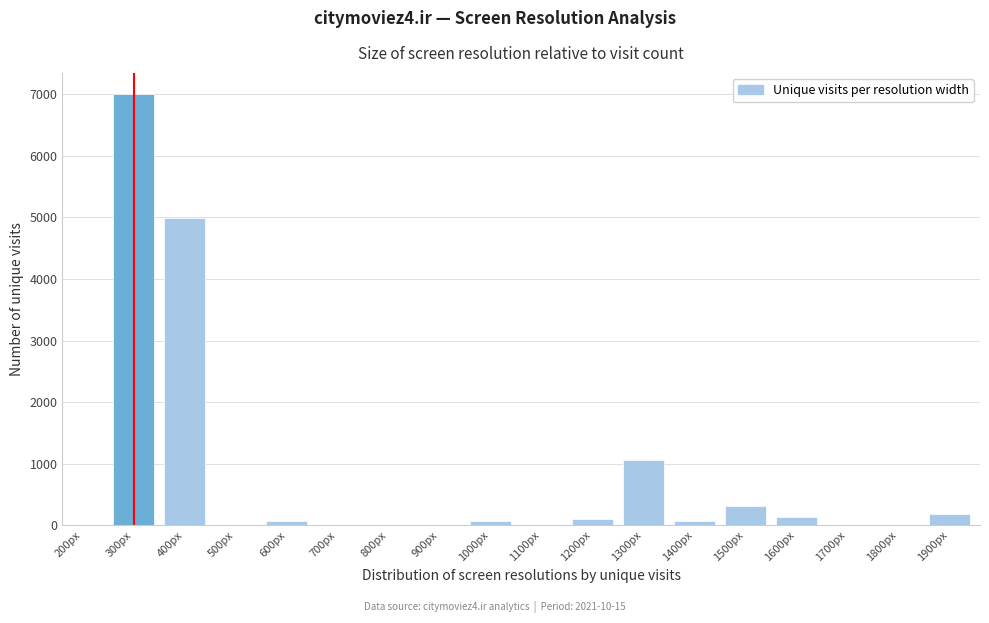

What is the change in value from 700px to 1900px?

+192